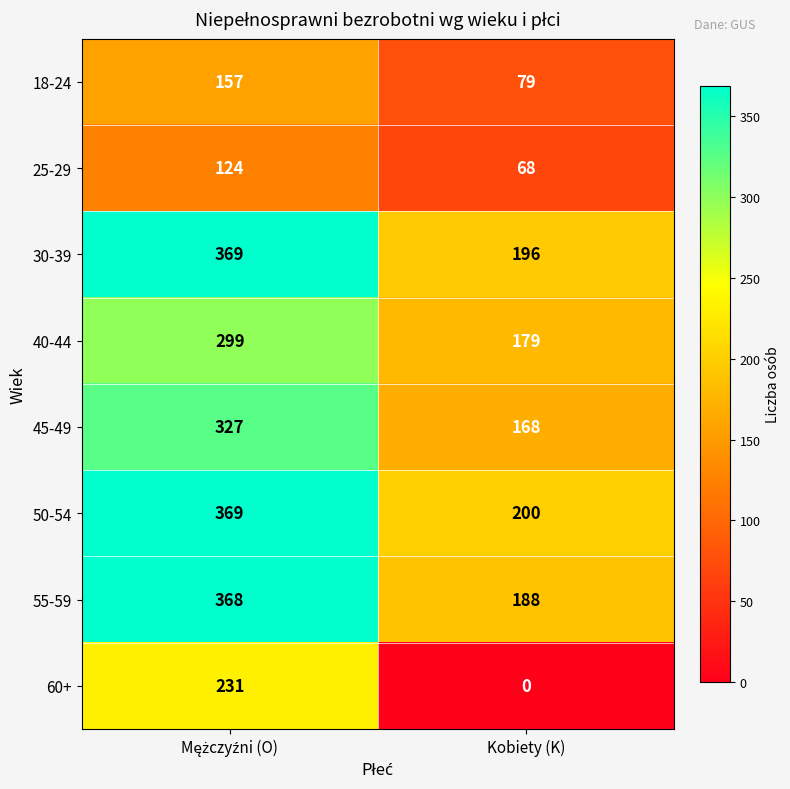

What is the maximum value for 55-59?

368